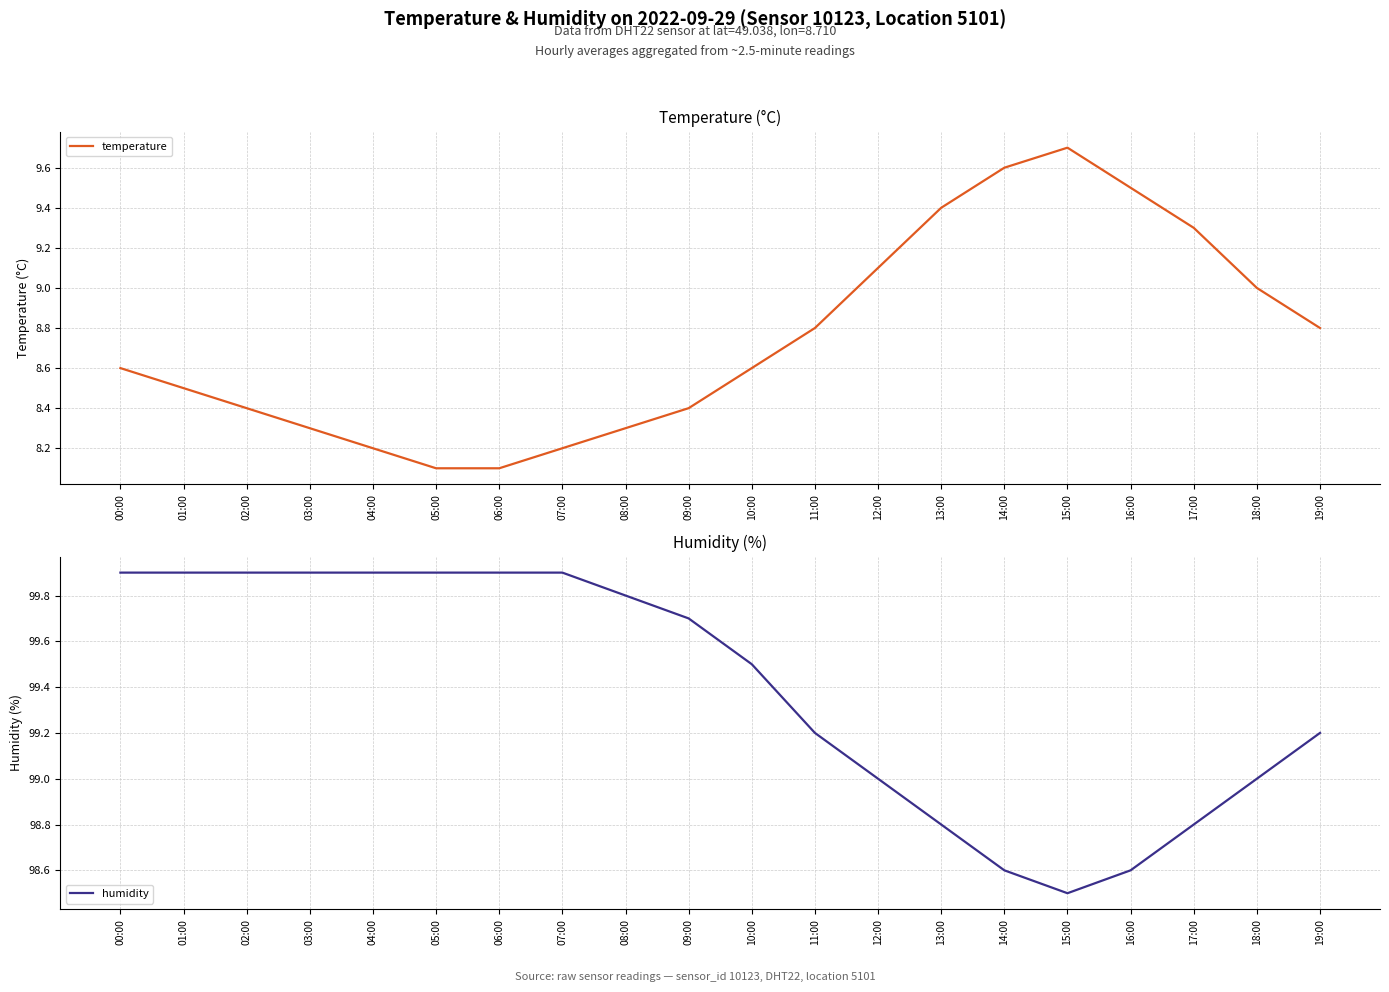

Is the value of temperature at 06:00 greater than the value of humidity at 11:00?

No